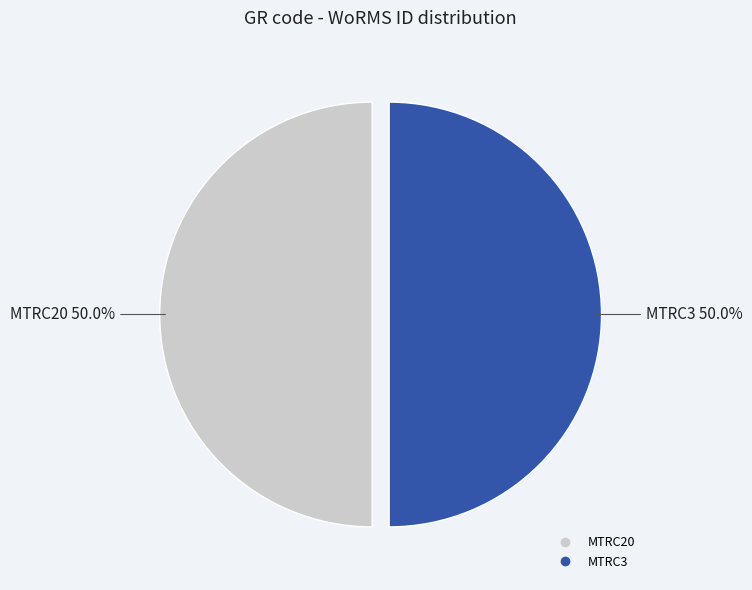

True or false: MTRC3 accounts for 59% of the total.

False